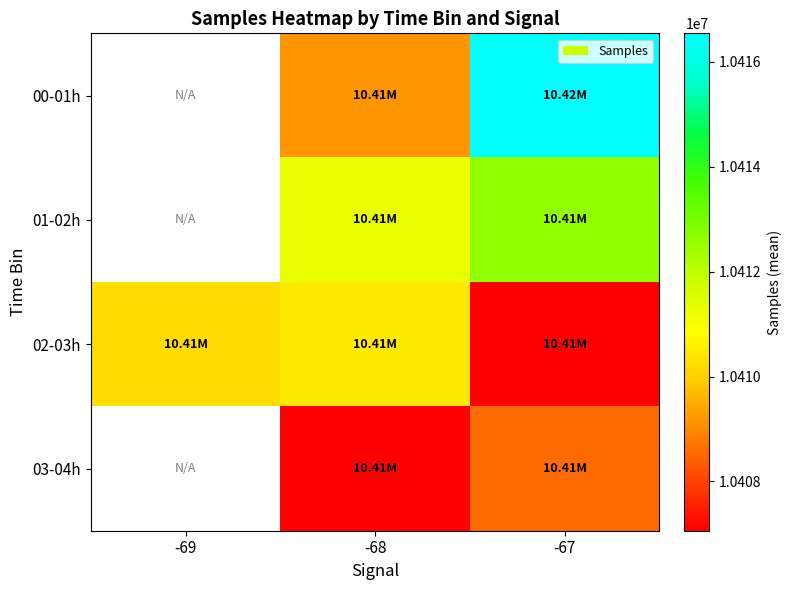

What is the spread (max minus min) of values at -68?

4185.9